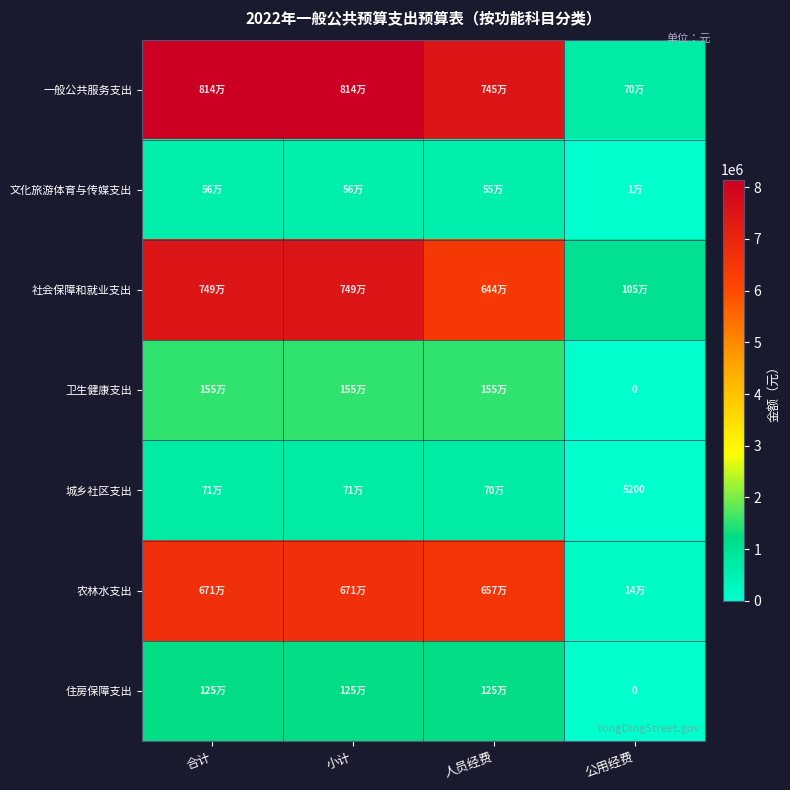

Which series has the largest range (max minus min)?

一般公共服务支出